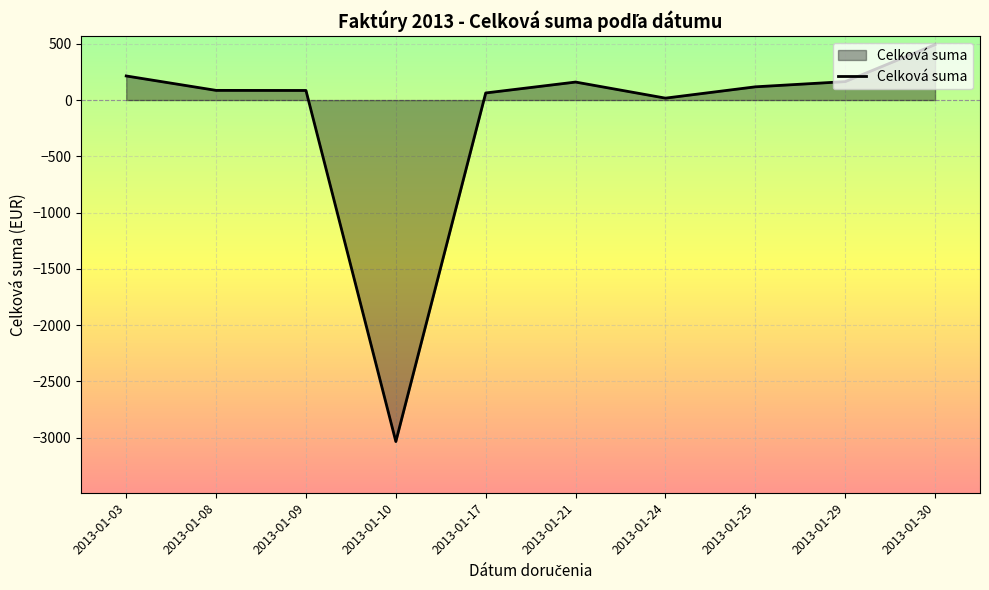

The value at 2013-01-25 is 117.5. True or false?

True